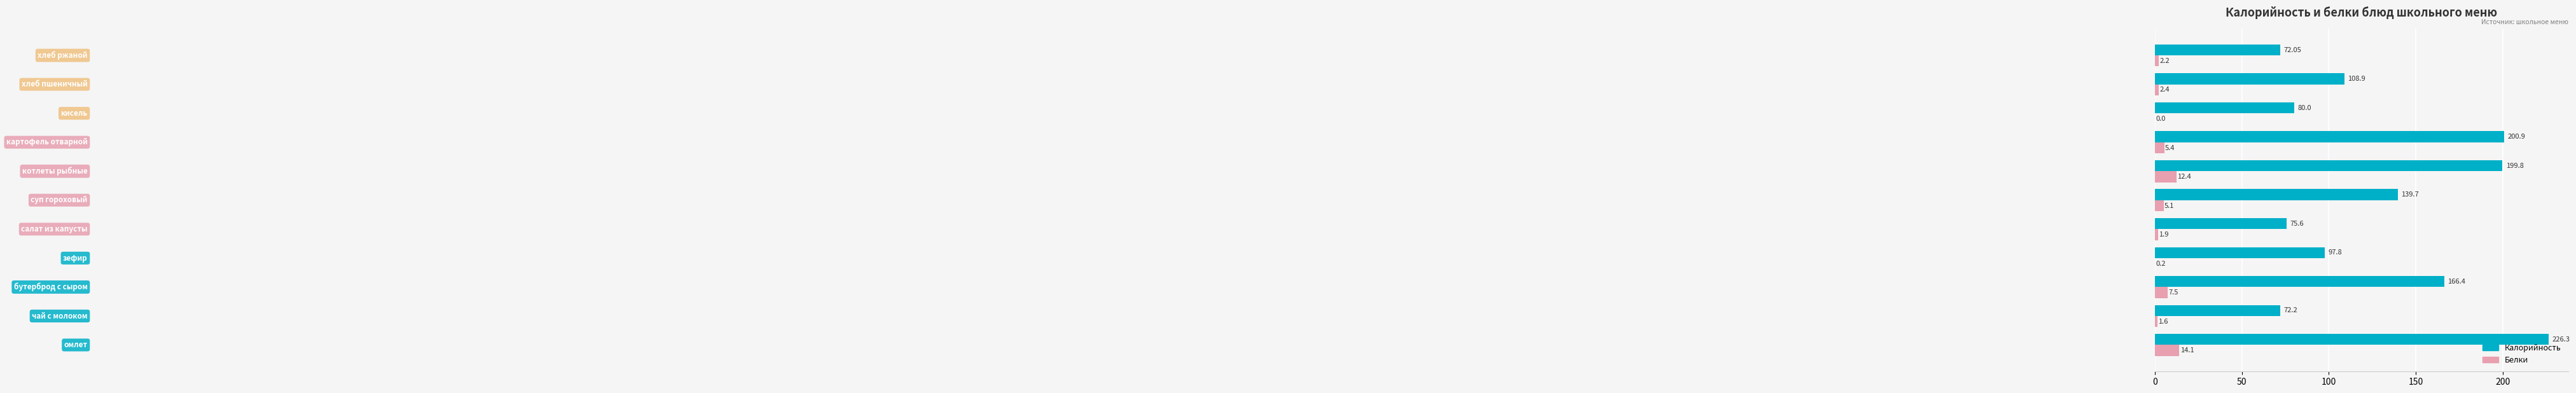

What is the greatest value displayed?

226.3